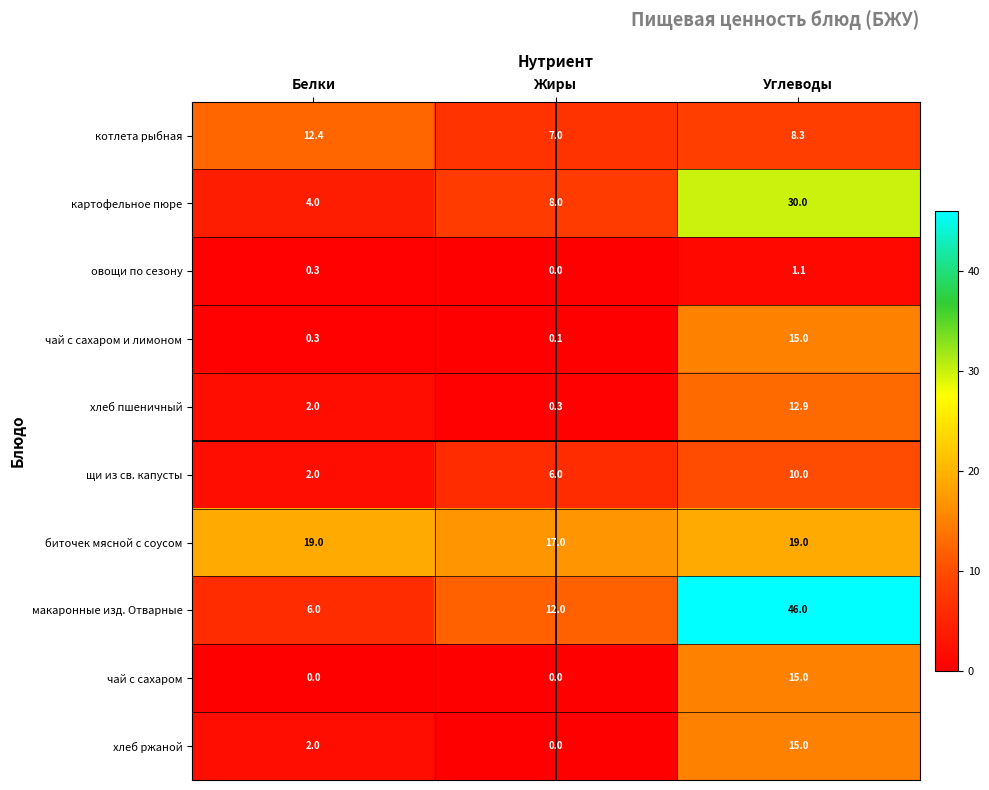

What is the sum of all чай с сахаром values?

15.0